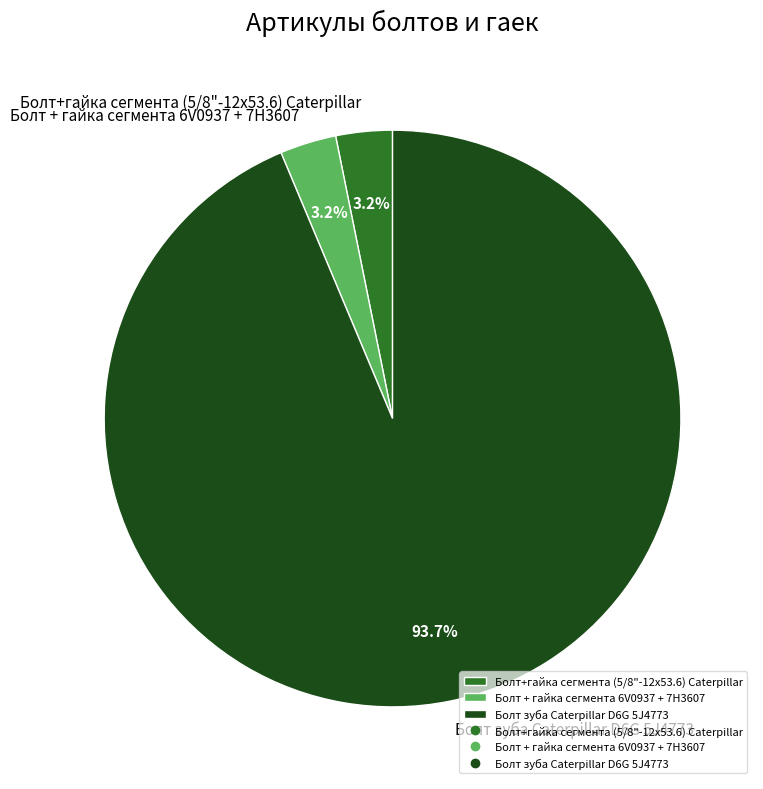

What is the largest slice in the pie chart?

Болт зуба Caterpillar D6G 5J4773